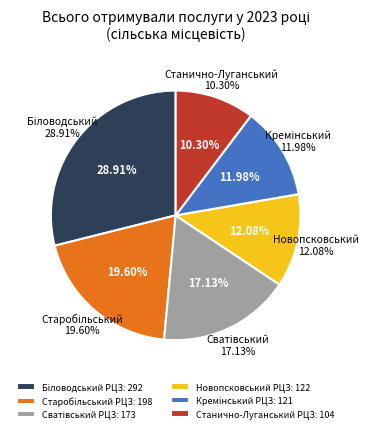

What is the change in value from Біловодський РЦЗ to Сватівський РЦЗ?

-119